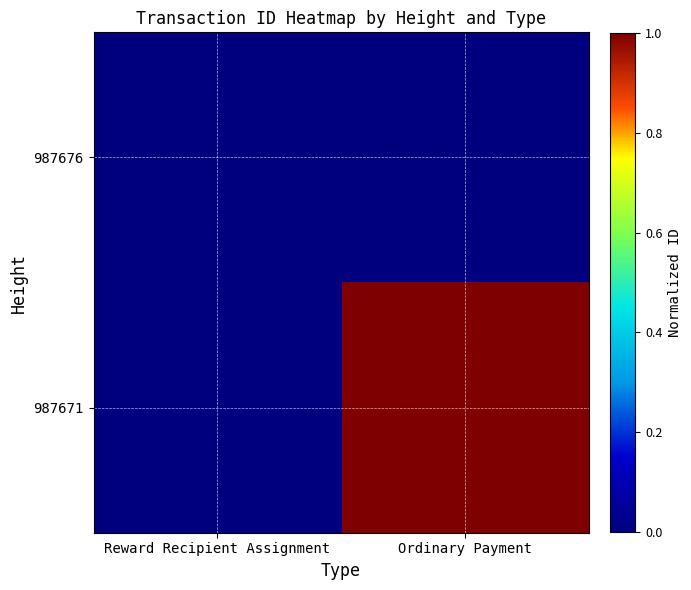

What is the maximum value shown in the chart?

1